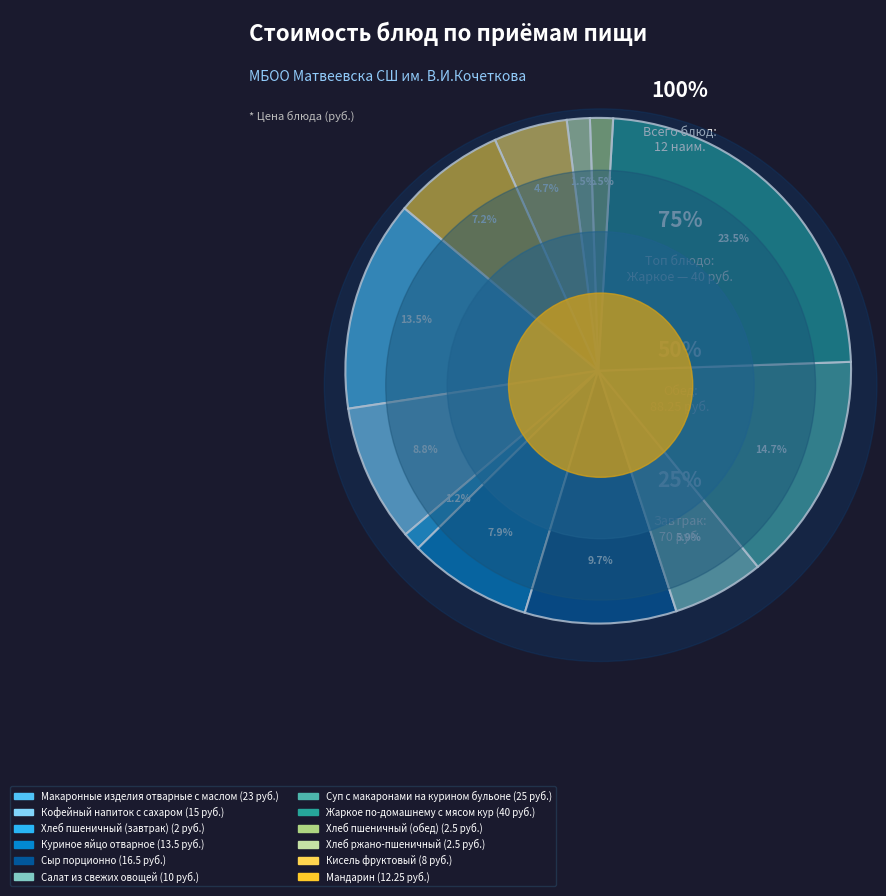

Combined, what portion of the pie is Куриное яйцо отварное and Хлеб пшеничный (завтрак)?

9.1%